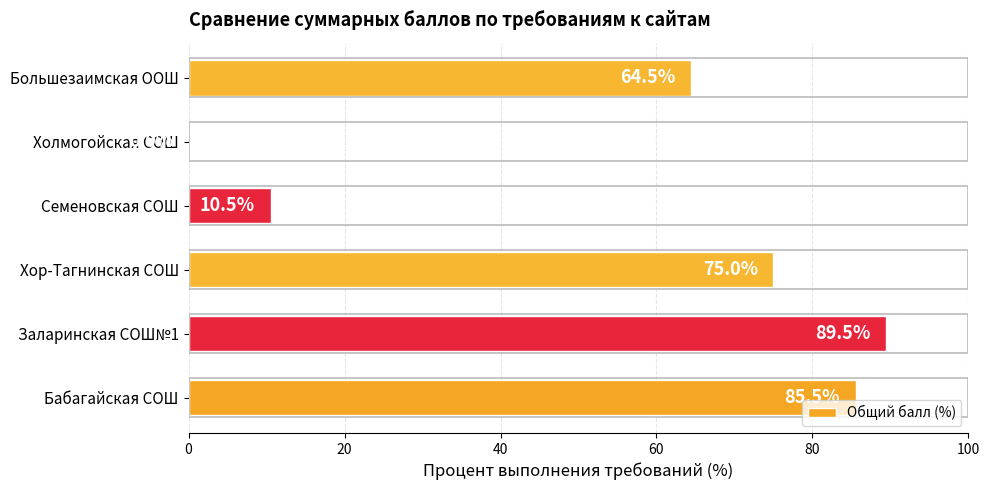

What is the change in value from Бабагайская СОШ to Холмогойская СОШ?

-85.5